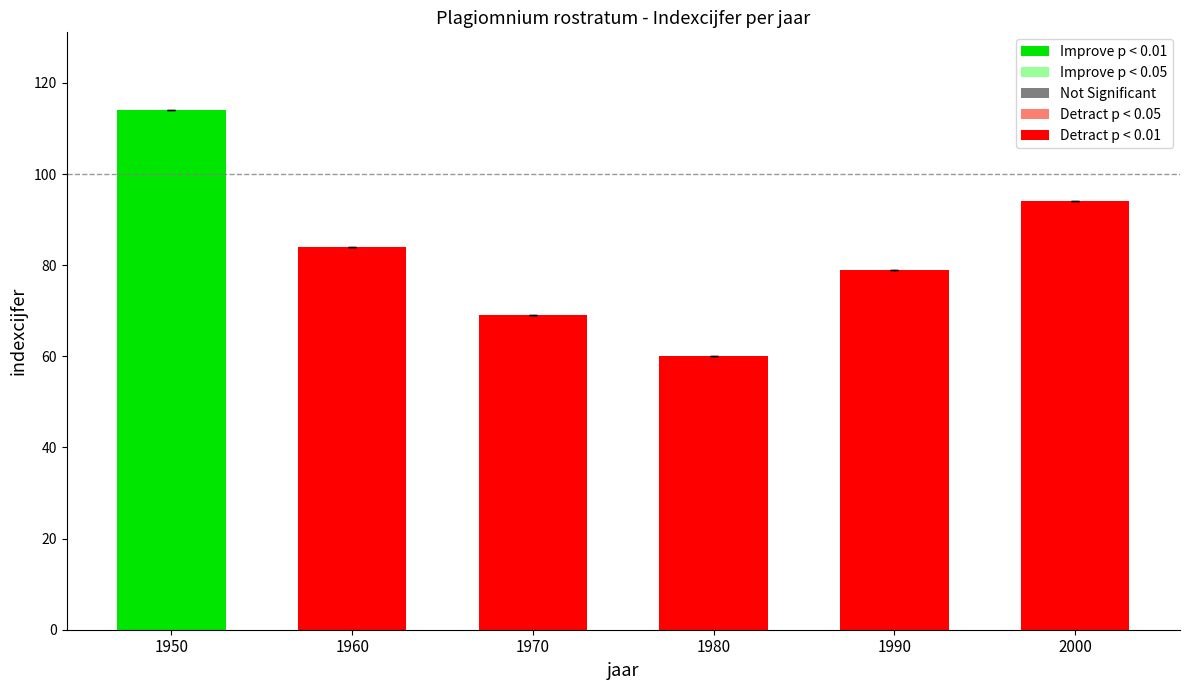

Count the number of data series in this chart.

1